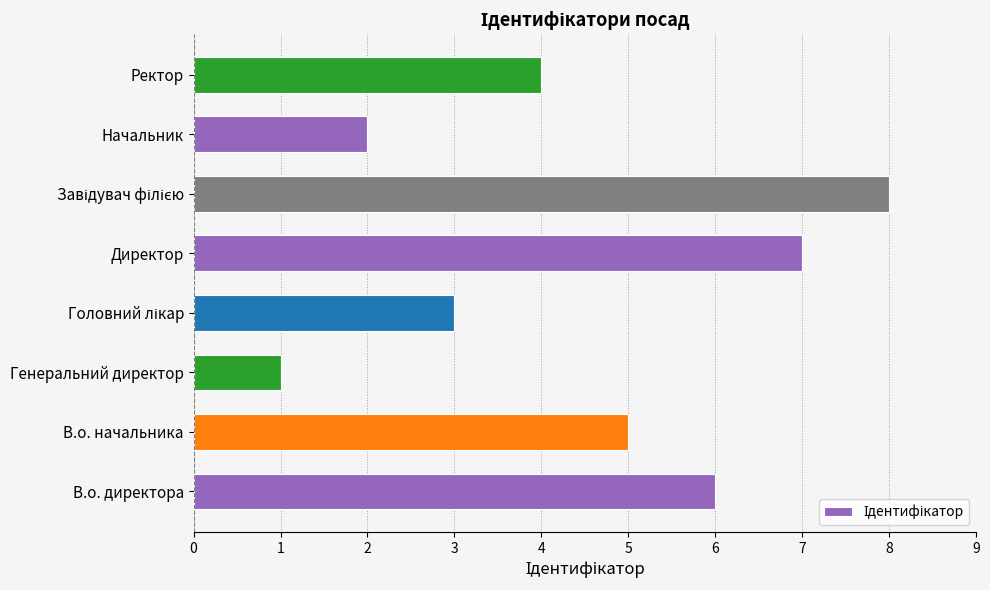

What is the sum of all values?

36